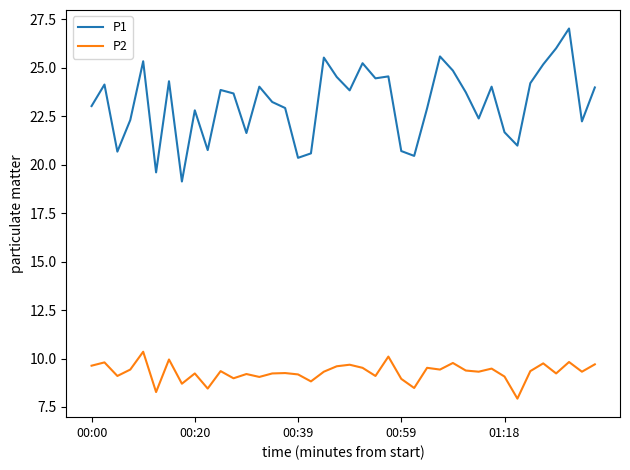

True or false: P2 and P1 cross at least once.

False